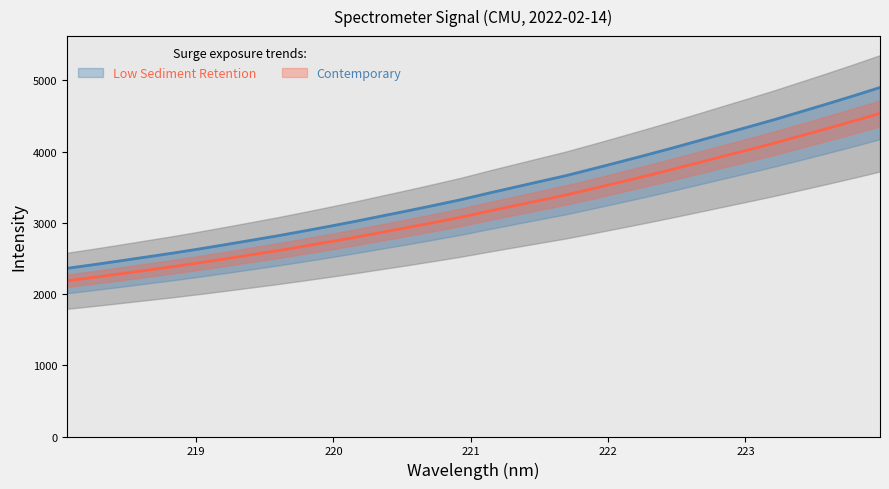

Reading left to right, transcribe all the data shown in this chart.

2361.8	2412.5	2465.3	2519.7	2573.8	2631.9	2692.4	2754.5	2817.0	2883.8	2952.1	3022.8	3097.1	3170.8	3247.0	3325.1	3412.0	3495.9	3579.3	3662.2	3754.9	3849.7	3945.8	4044.0	4145.8	4248.5	4350.2	4453.8	4563.2	4673.1	4785.6	4901.7